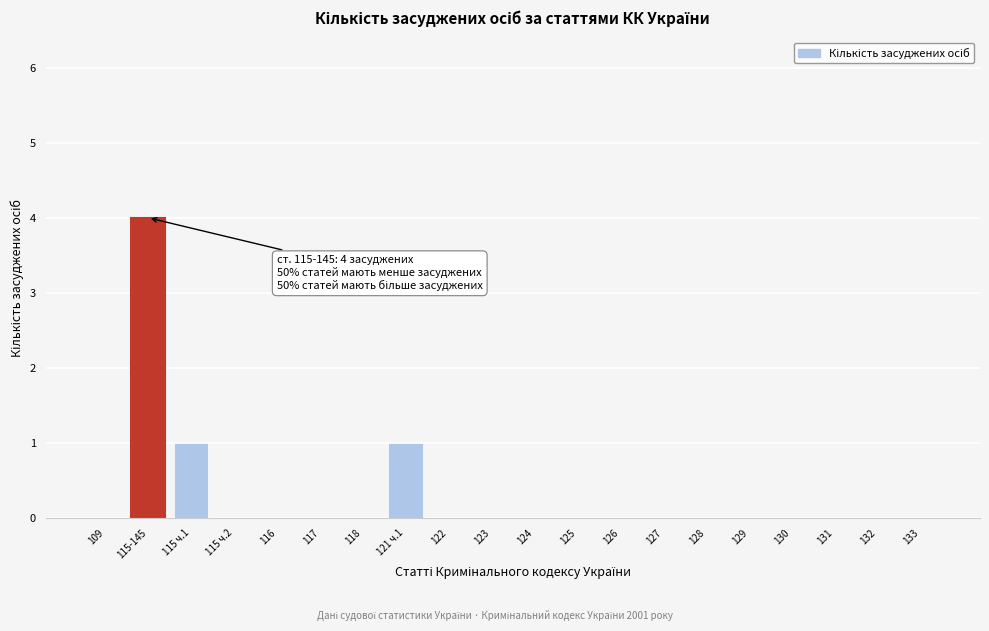

Reading right to left, extract all data points from this chart.

133=0	132=0	131=0	130=0	129=0	128=0	127=0	126=0	125=0	124=0	123=0	122=0	121 ч.1=1	118=0	117=0	116=0	115 ч.2=0	115 ч.1=1	115-145=4	109=0